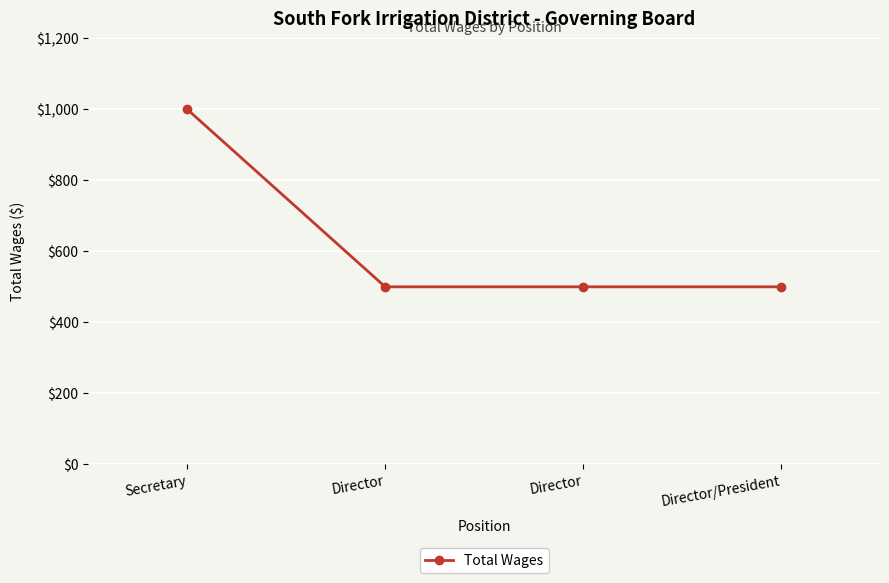

Is this an area chart (filled region under the line)?

No